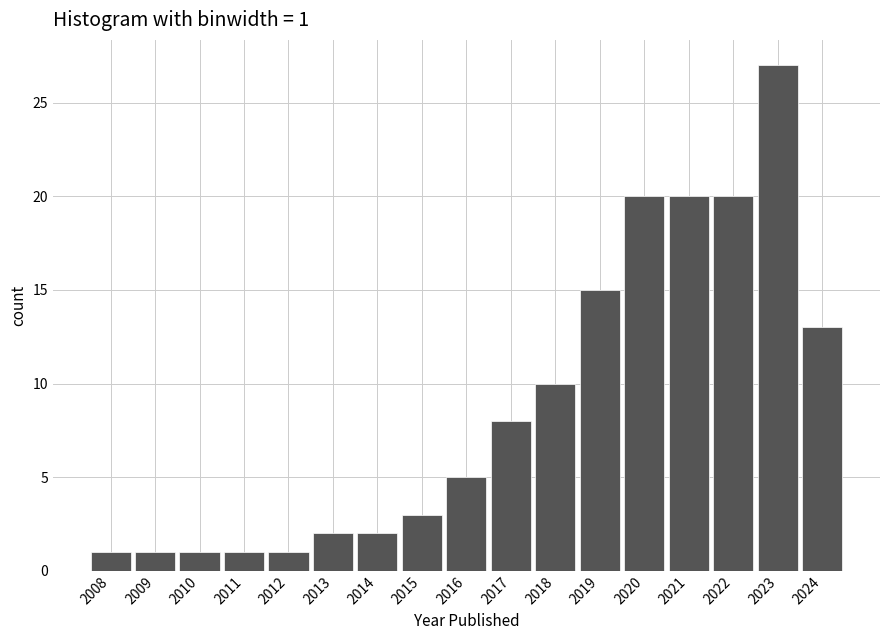

Over which range of the x-axis is the bar tallest?

2022.5 to 2023.5